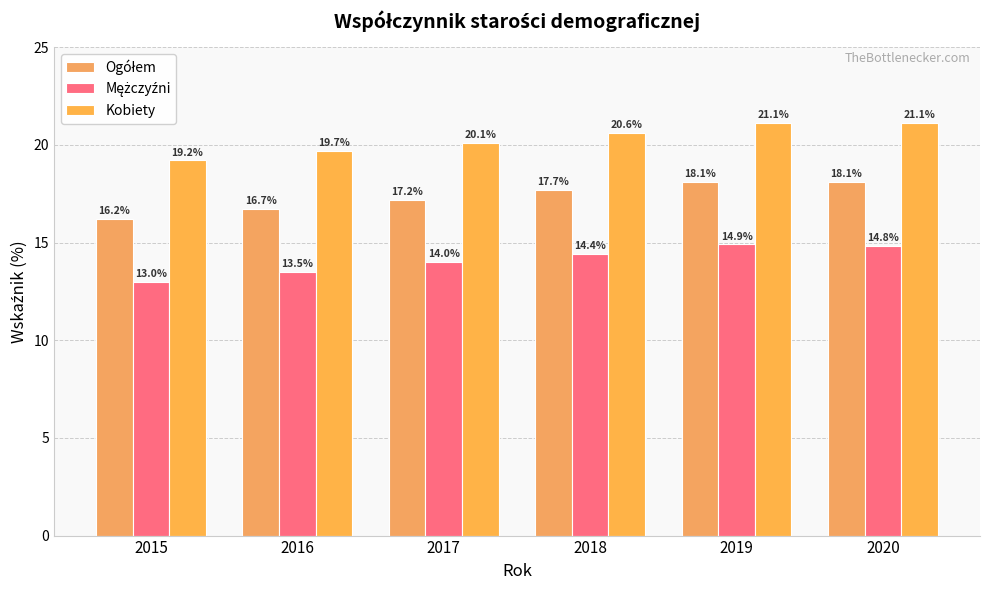

What is the sum of all Kobiety values?

121.8